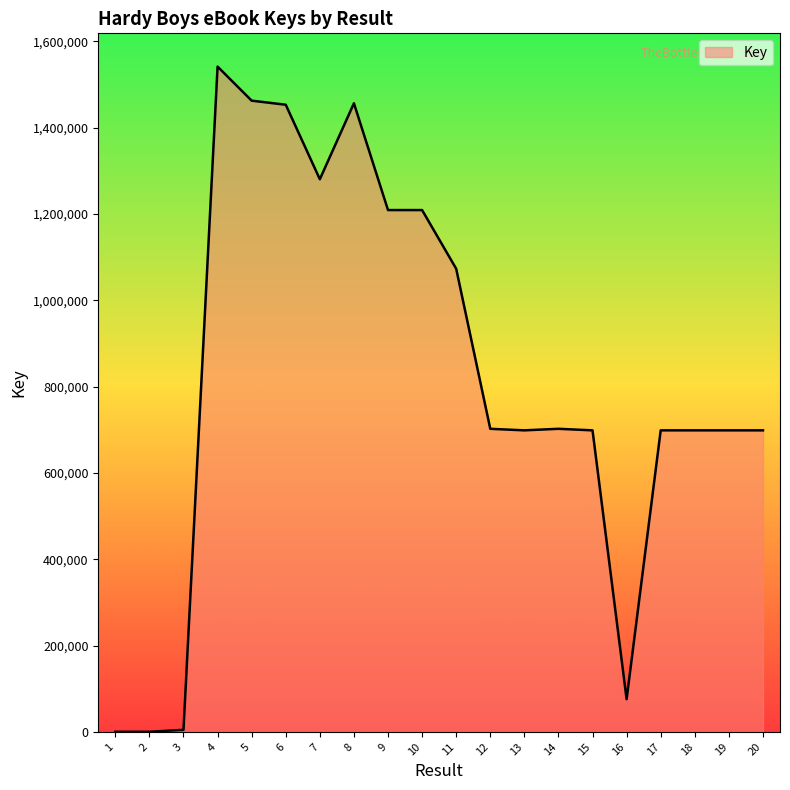

What is the greatest value displayed?

1541732